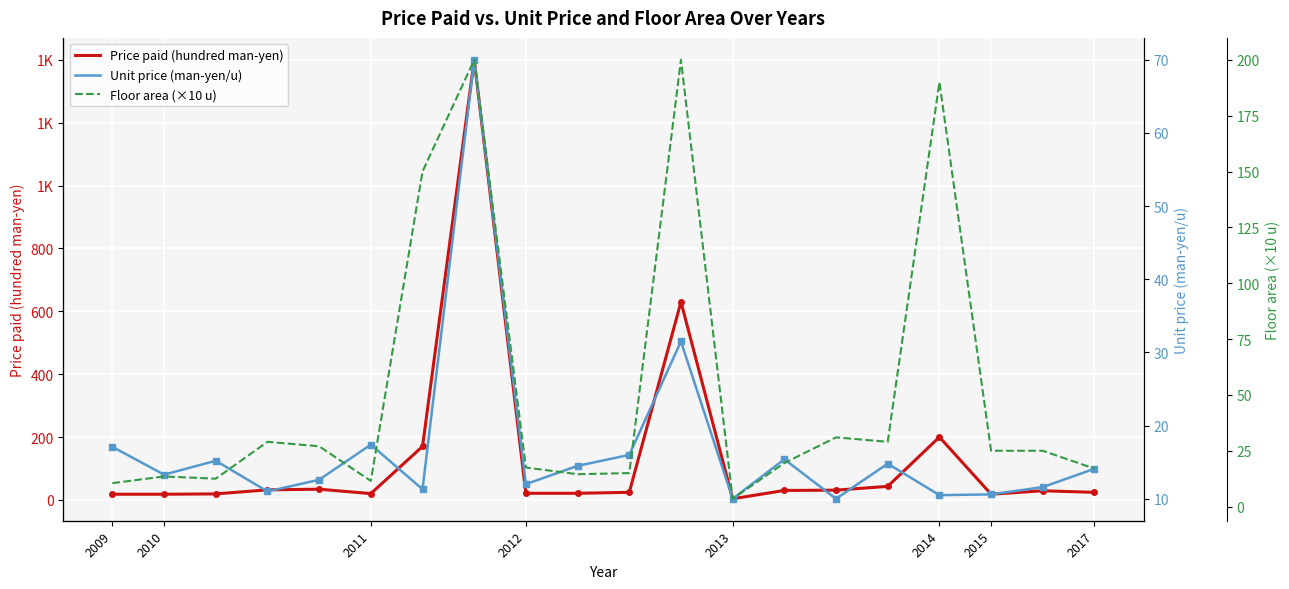

Reading left to right, list all the values displayed in this chart.

Price paid (hundred man-yen): 18.0	18.0	19.0	32.0	34.0	20.0	170.0	1400.0	21.0	21.0	24.0	630.0	3.5	30.0	31.0	43.0	200.0	18.0	29.0	24.0
Unit price (man-yen/u): 17.1	13.3	15.2	11.0	12.6	17.4	11.3	70.0	12.0	14.5	16.0	31.5	10.0	15.4	10.0	14.8	10.5	10.6	11.6	14.1
Floor area (×10 u): 10.5	13.5	12.5	29.0	27.0	11.5	150.0	200.0	17.5	14.5	15.0	200.0	3.5	19.5	31.0	29.0	190.0	25.0	25.0	17.0